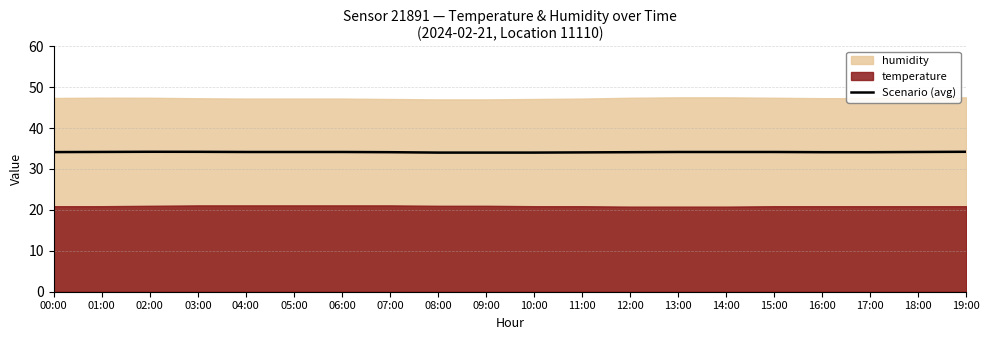

Rank the categories by value from highest to lowest.

02:00, 19:00, 03:00, 01:00, 04:00, 05:00, 06:00, 13:00, 14:00, 15:00, 18:00, 00:00, 07:00, 12:00, 16:00, 17:00, 11:00, 08:00, 09:00, 10:00